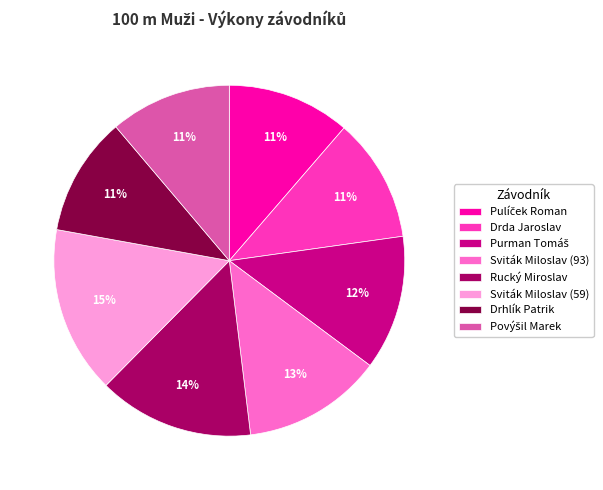

To the nearest percent, what is the difference between the largest and smallest slice percentages?

4%